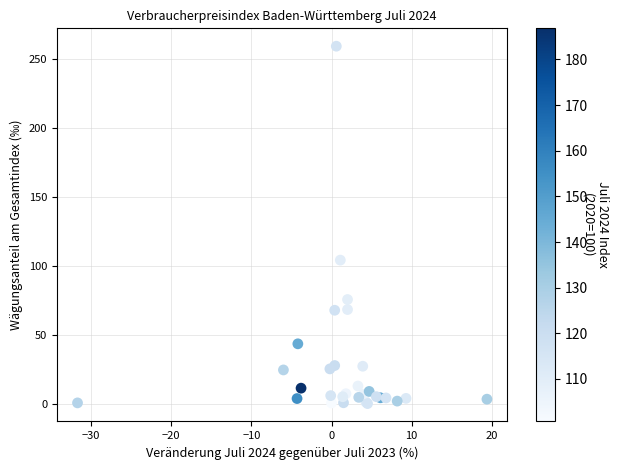

What Y value in the scatter plot is closest to 129?

104.1